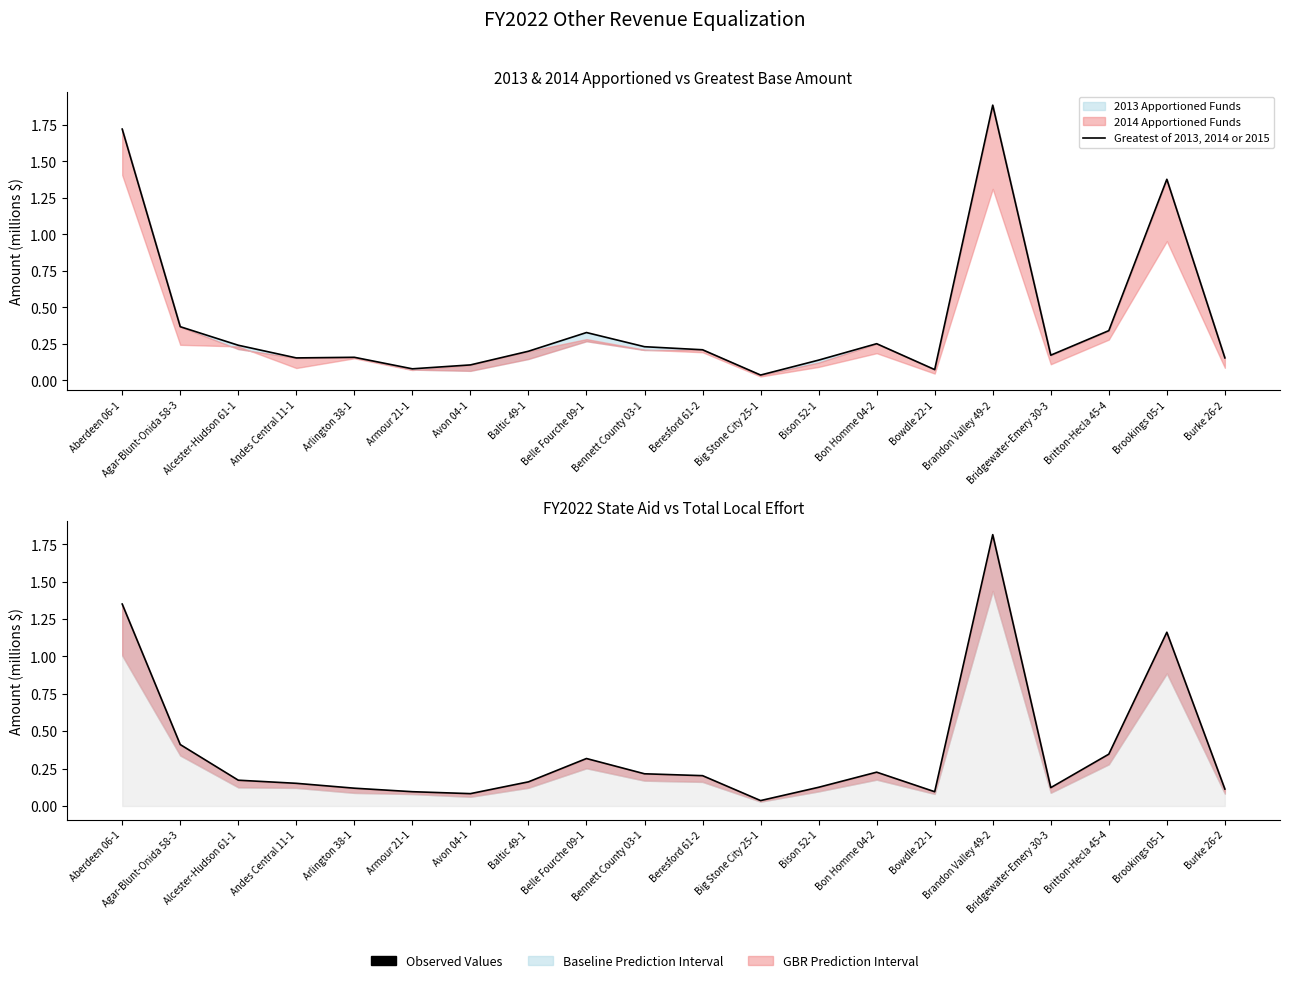

At which category does FY2022 State Aid reach its first local valley?

Avon 04-1